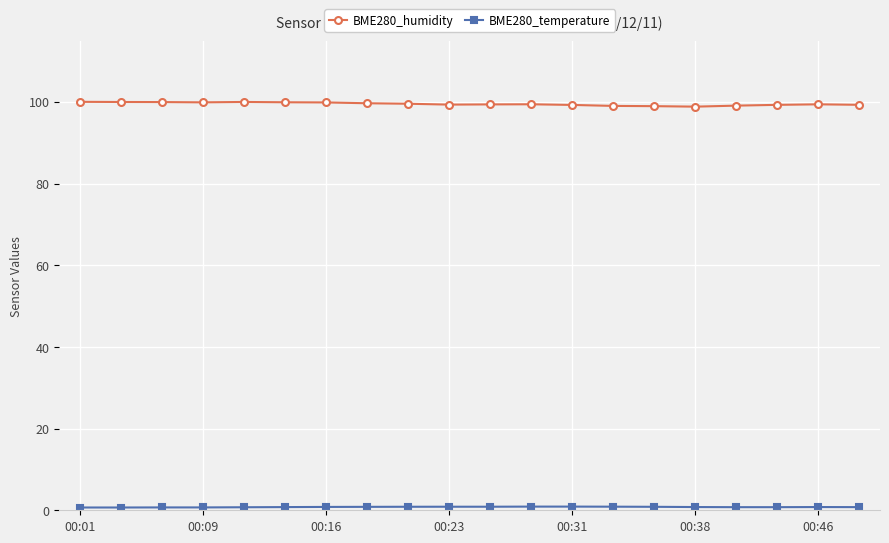

True or false: BME280_humidity has more than 0 interior local peaks.

True